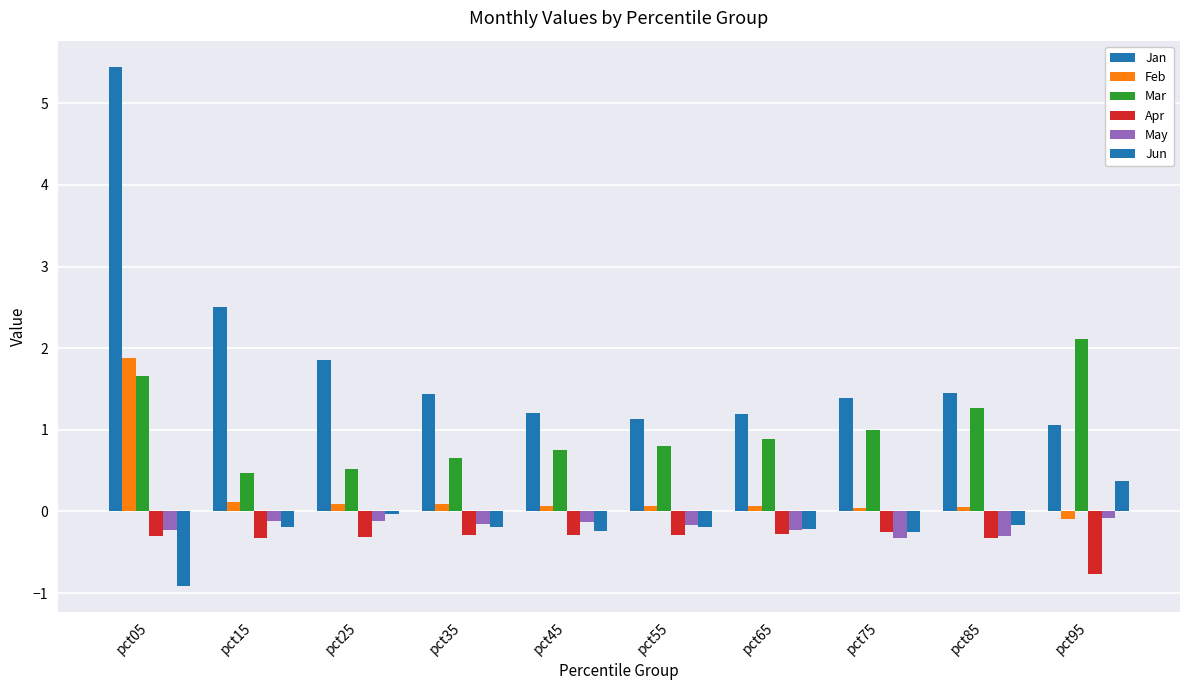

Count the number of data series in this chart.

6